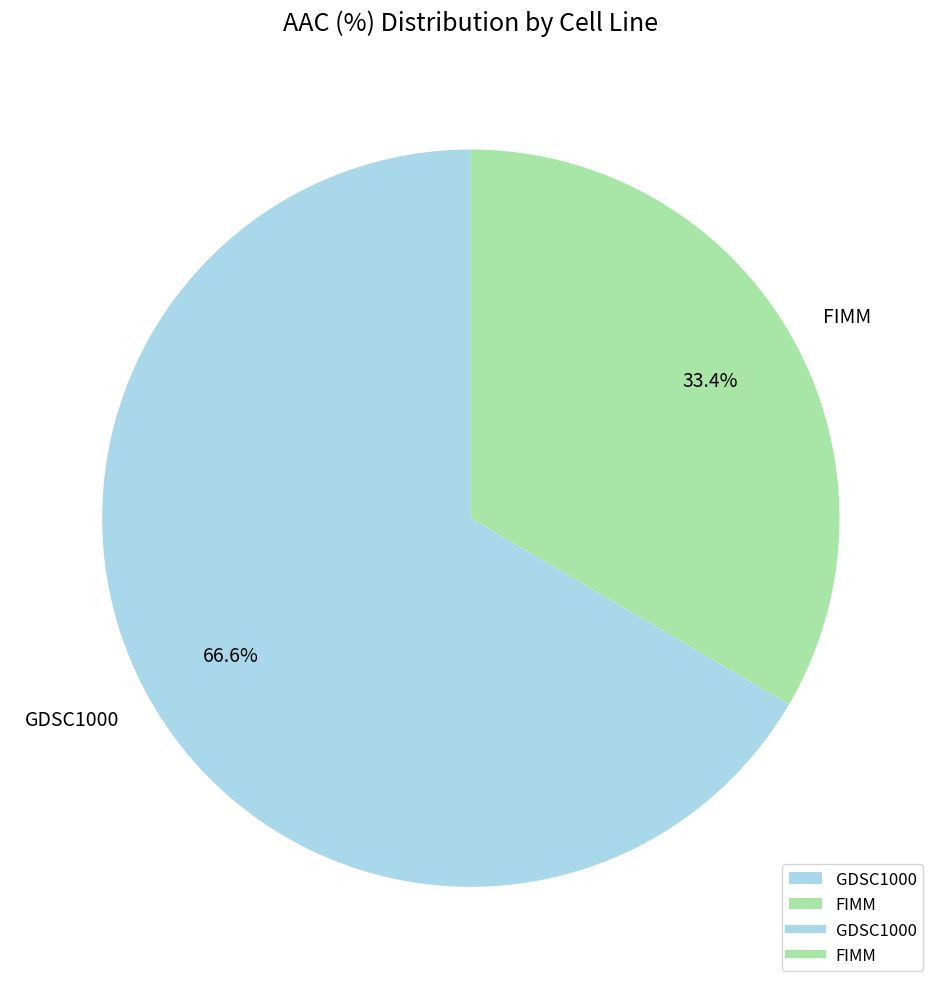

What percentage is the GDSC1000 slice, to the nearest percent?

67%